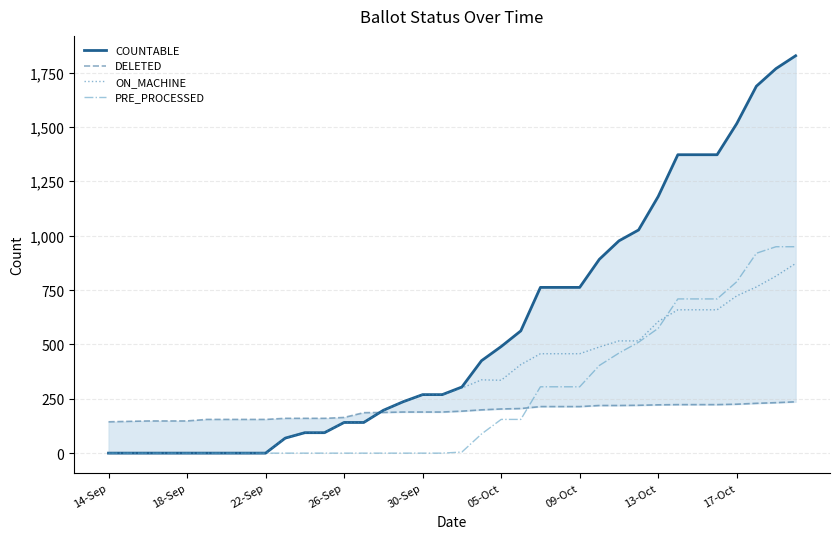

After their last crossing, which series has the higher values: DELETED or PRE_PROCESSED?

PRE_PROCESSED